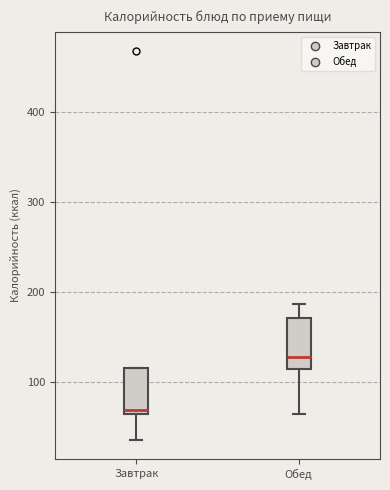

Where does the lower whisker of the box for Обед end on the y-axis? The values are not printed on the chart, so give them approximately, as read against the axis.

60